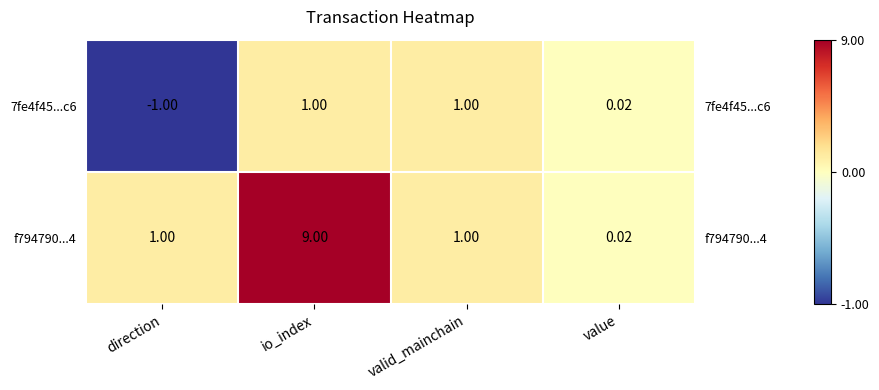

How many distinct data groups are displayed?

2